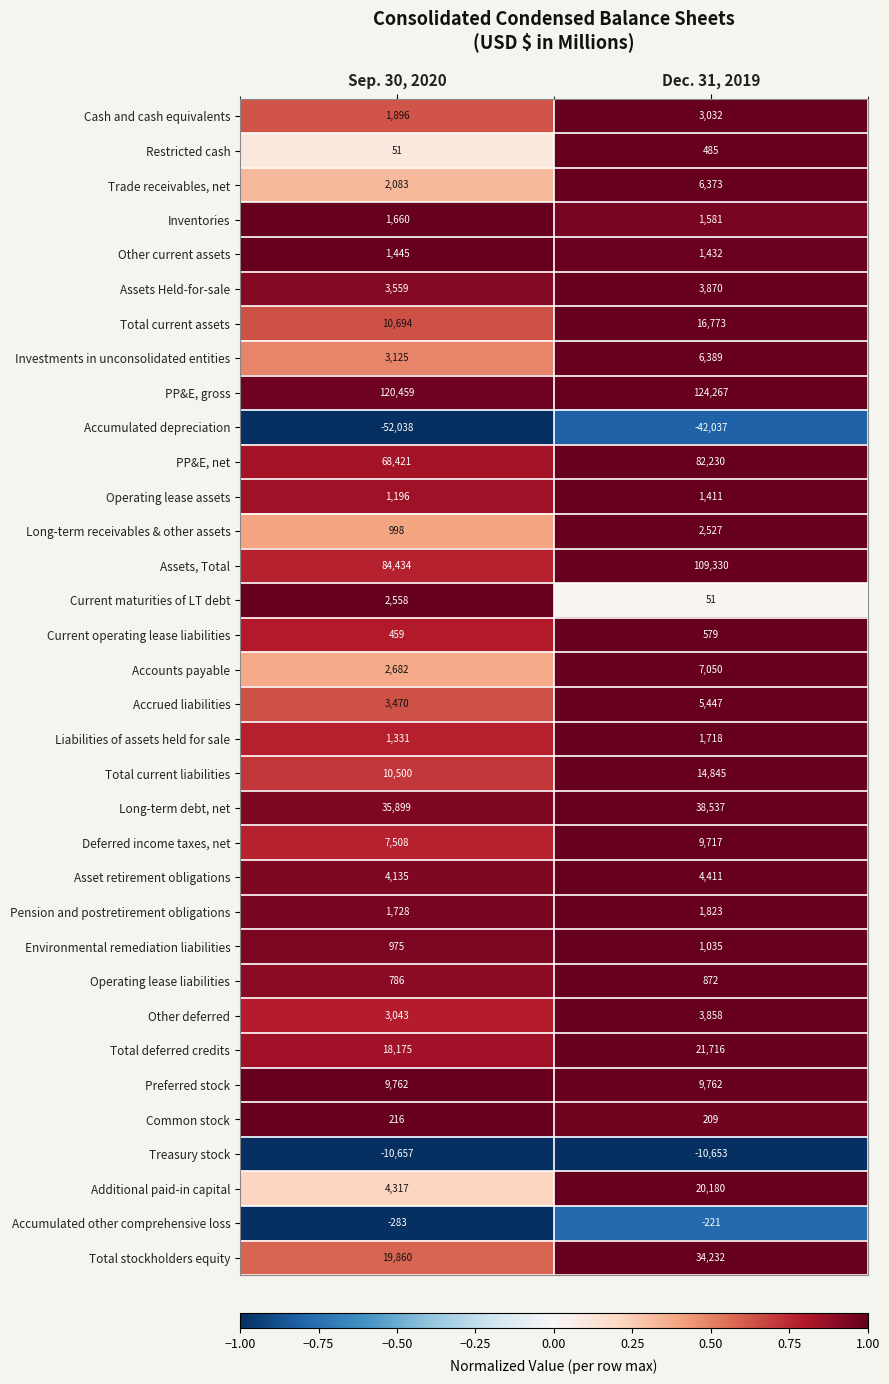

What is the total value across all series at Dec. 31, 2019?

482831